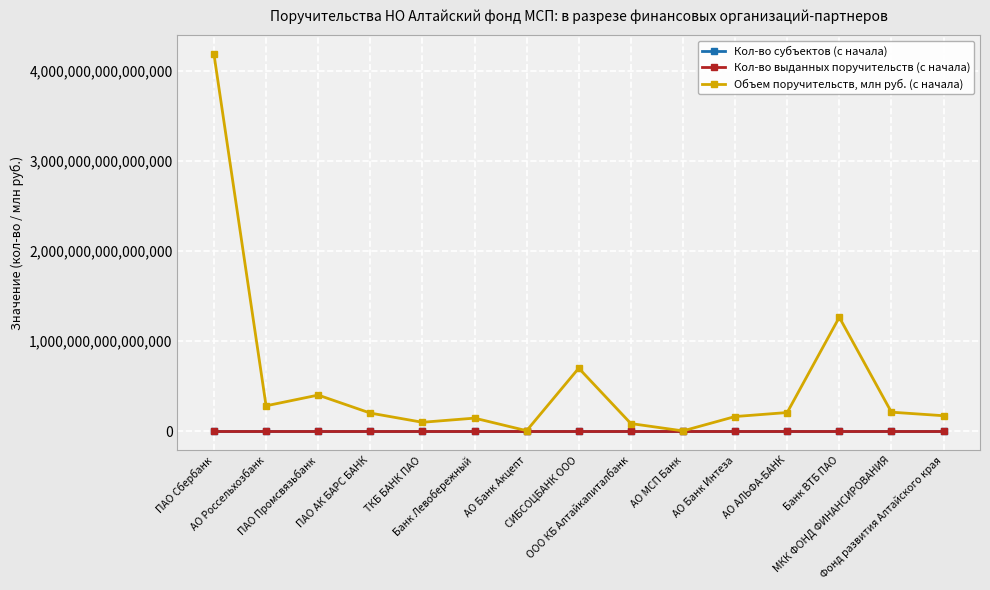

At how many categories does at least one series exceed 348020645213762?

4